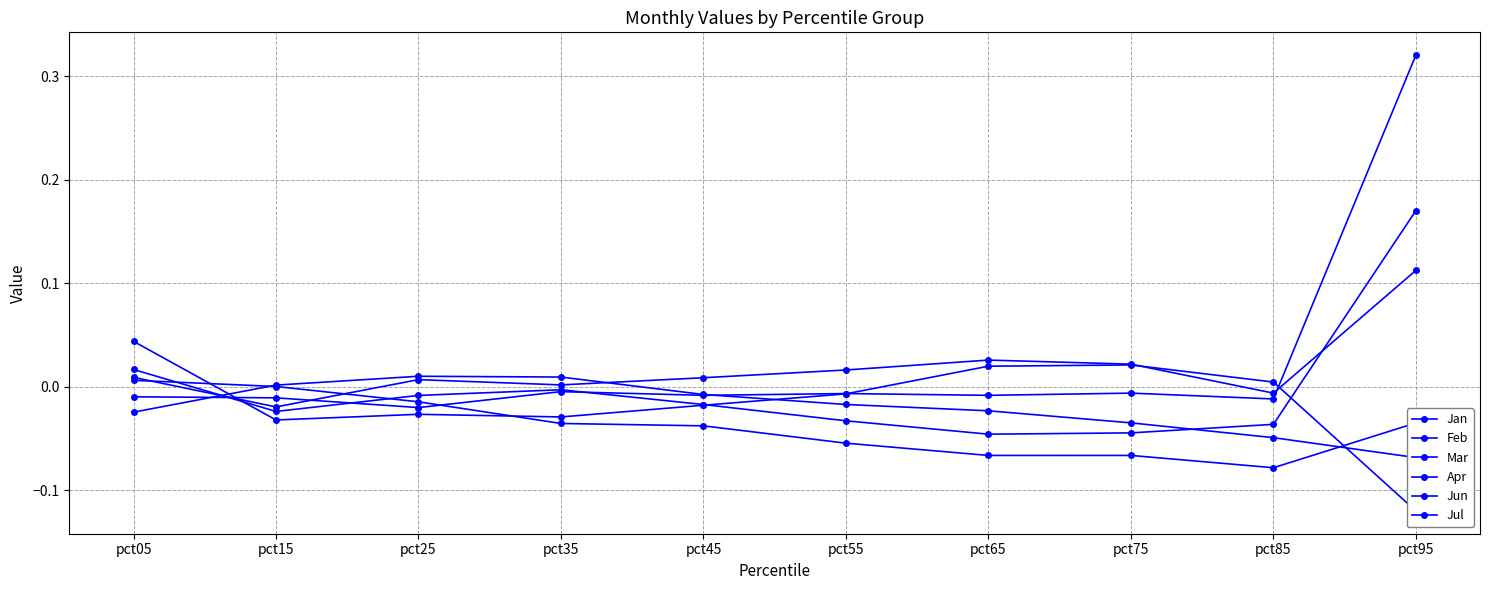

How many interior local peaks does the Jul series have?

1